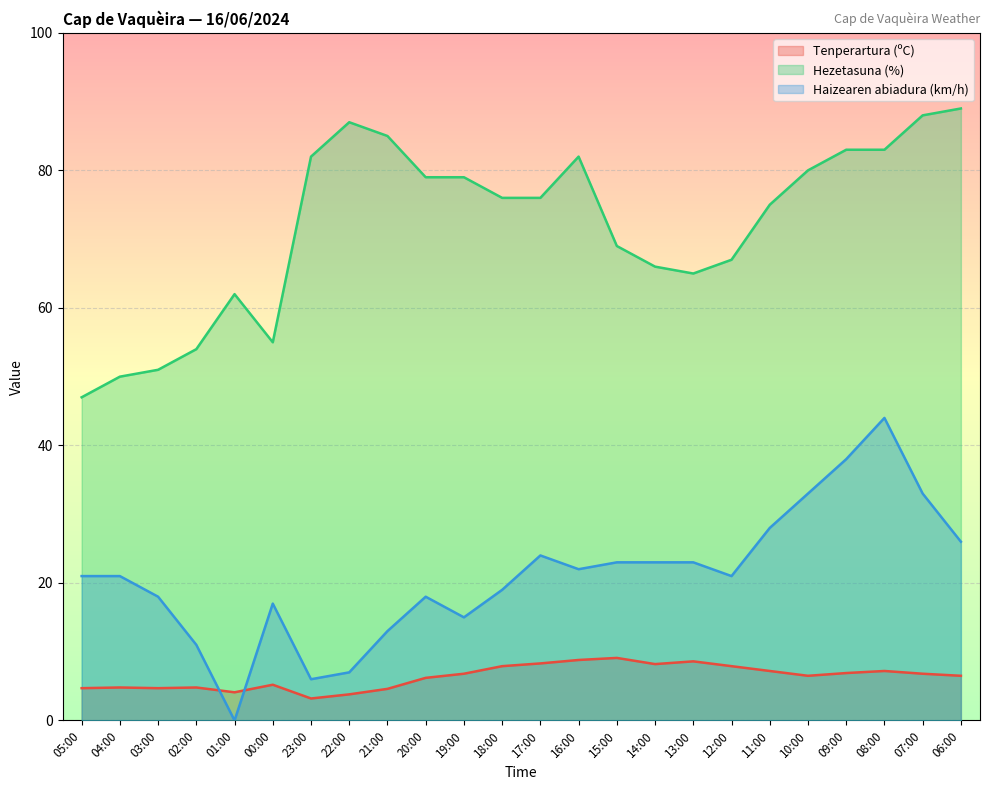

Where is the first local maximum for Tenperartura (ºC)?

04:00